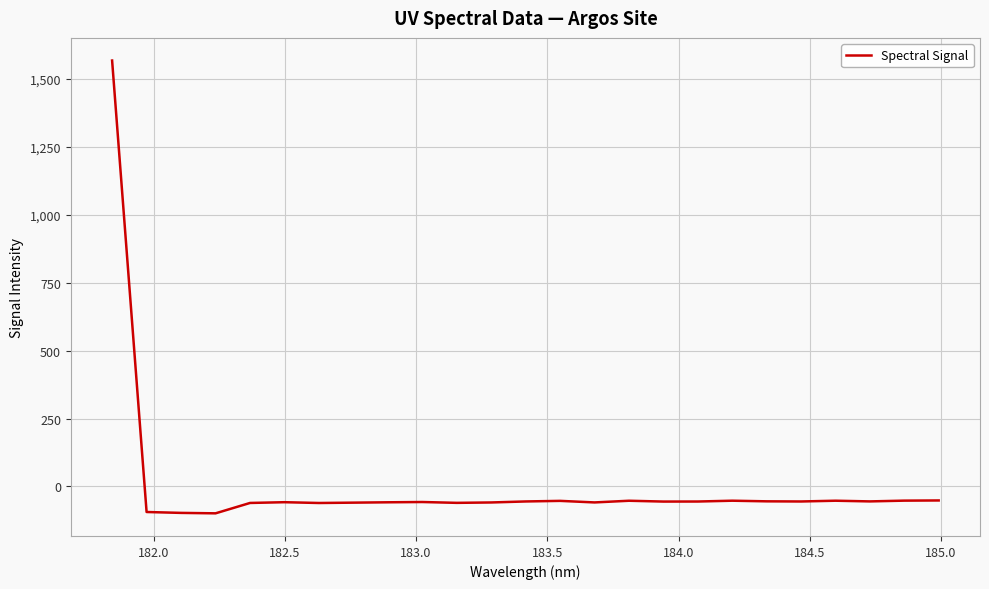

What is the difference between the maximum and minimum values?

1667.6